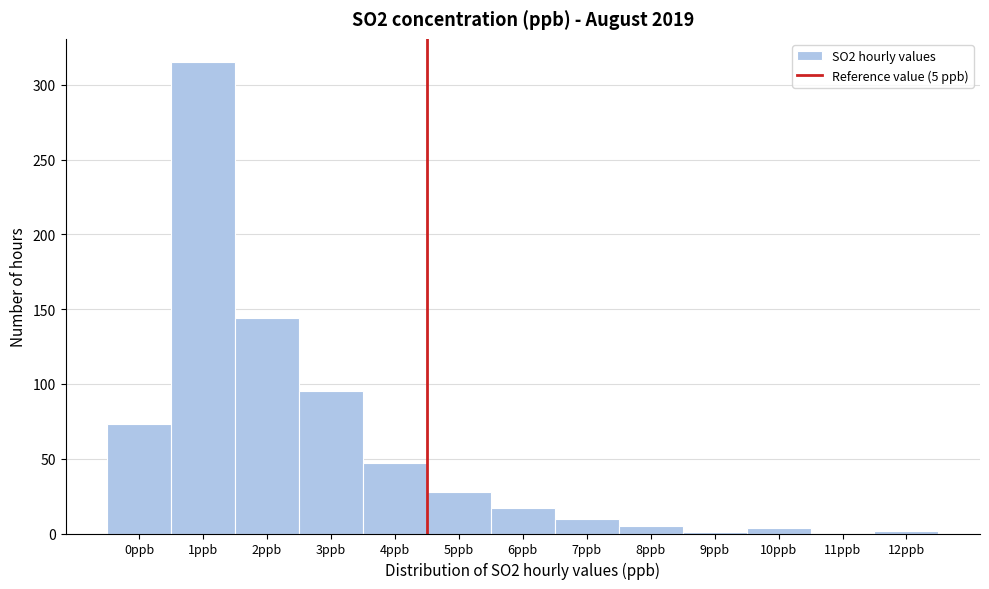

True or false: the data shows 36 at 0ppb.

False